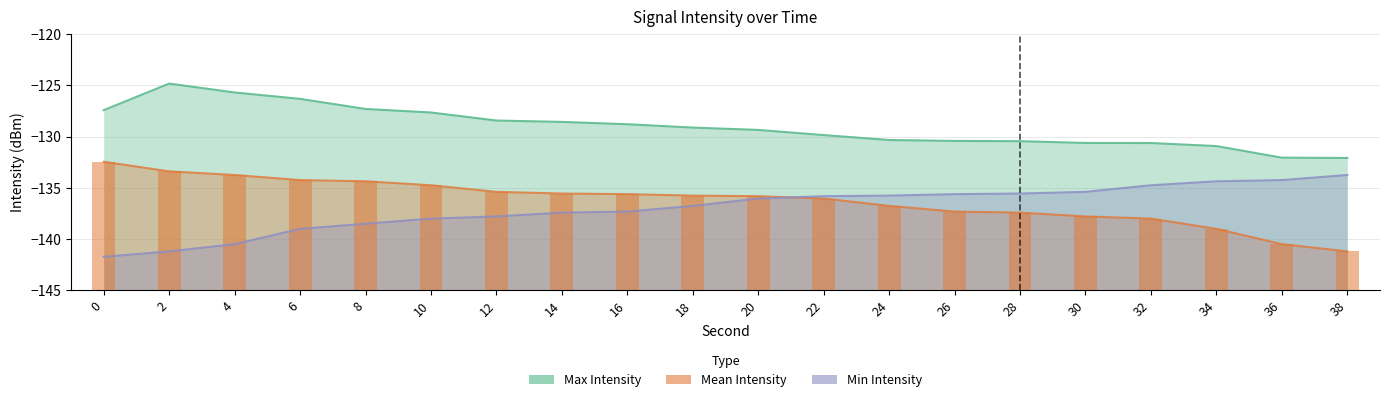

What are all the series names shown in the legend?

Max Intensity, Mean Intensity, Min Intensity